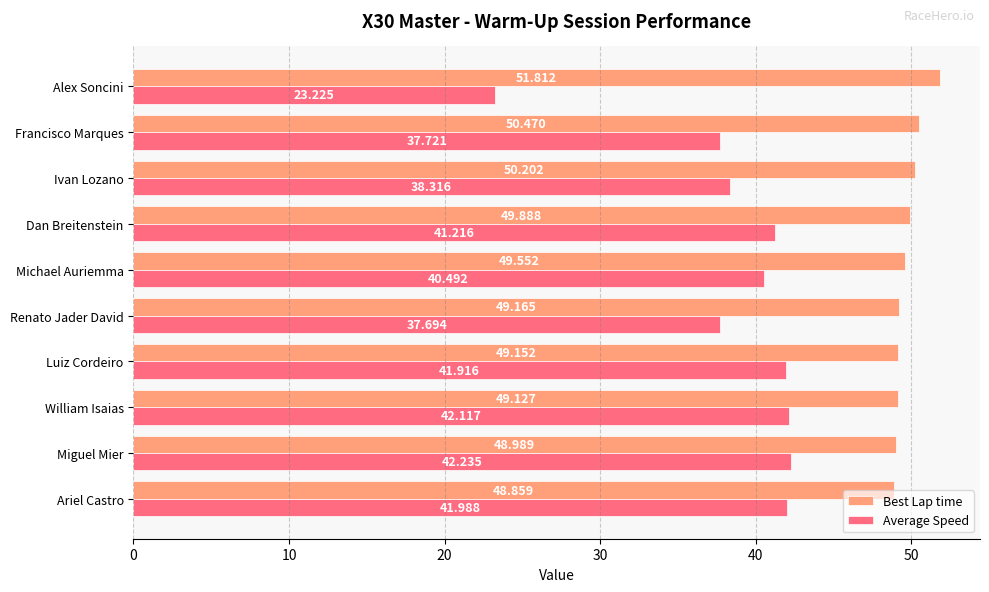

At which category does the chart reach its minimum across all series?

Alex Soncini